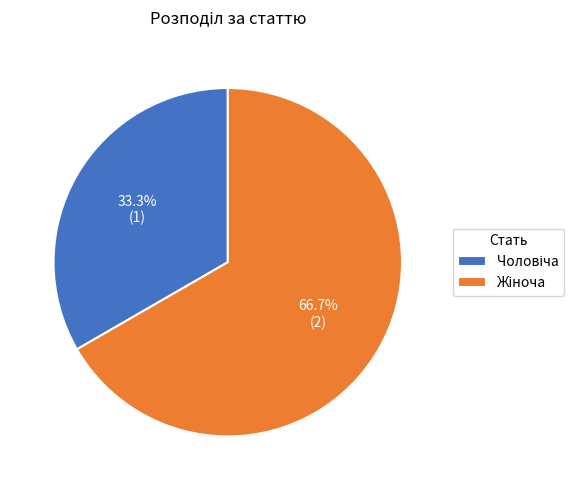

Is there a majority slice in this chart?

Yes